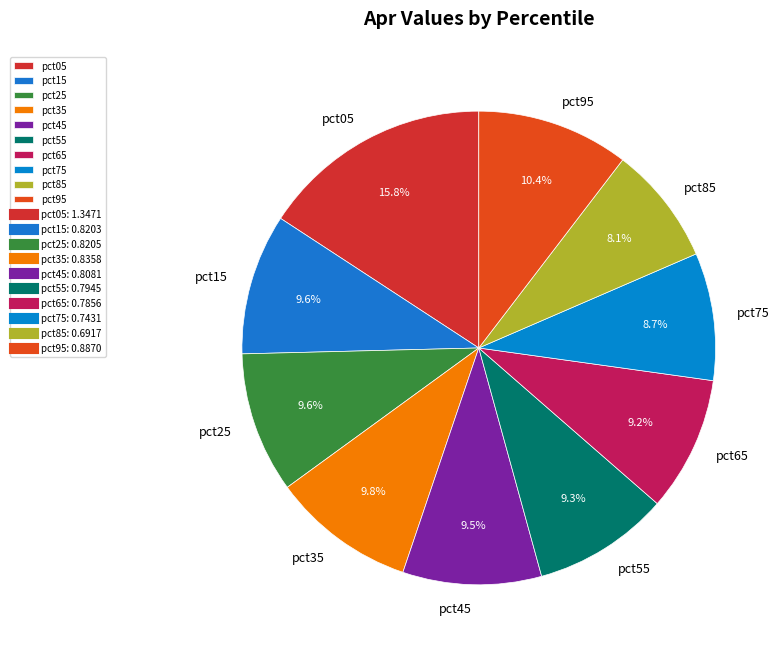

Combined, do pct35 and pct55 account for over 50%?

No